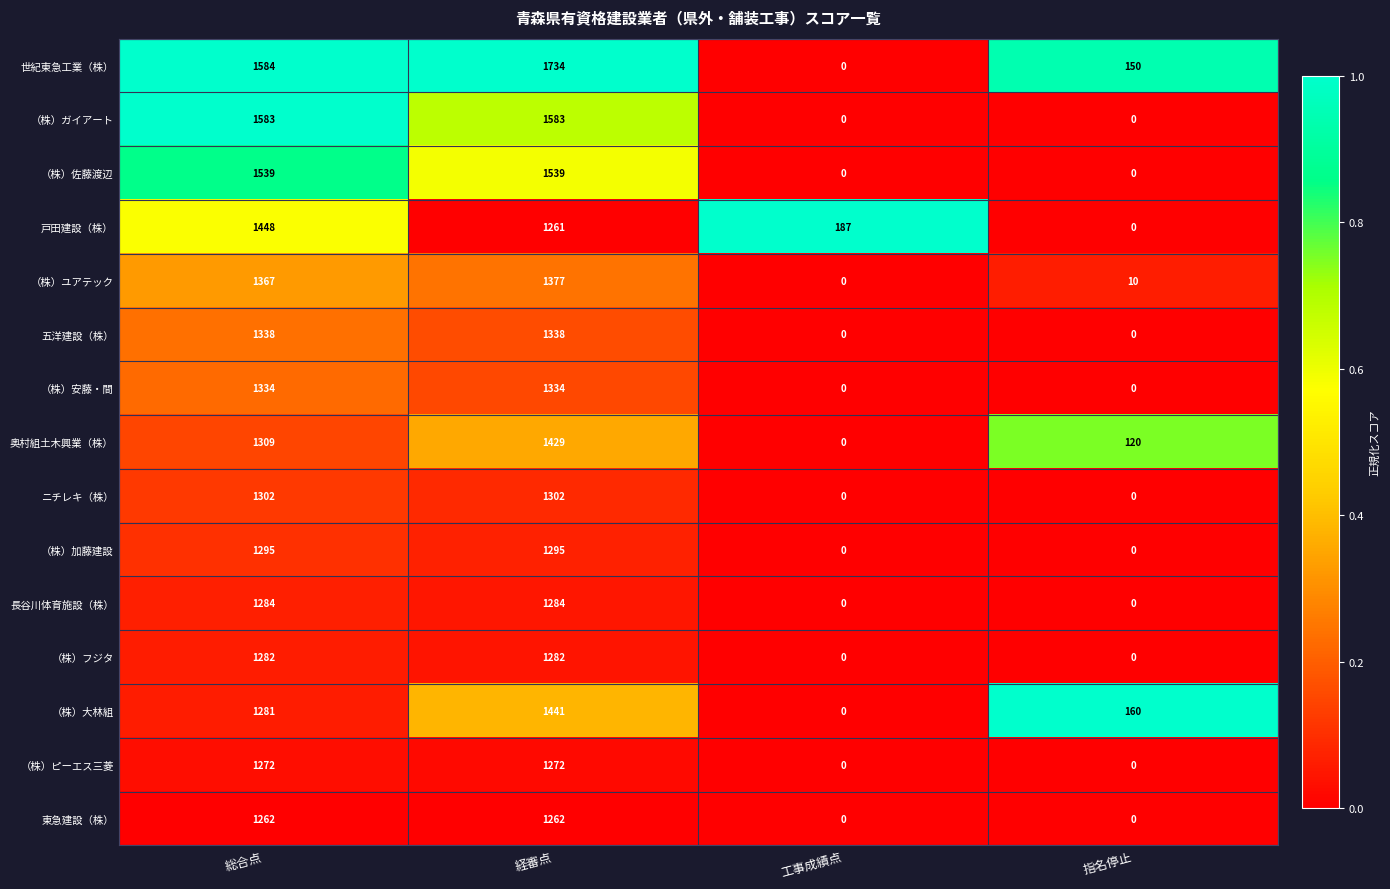

Count the （株）ガイアート values in the range 0 to 1583.

4